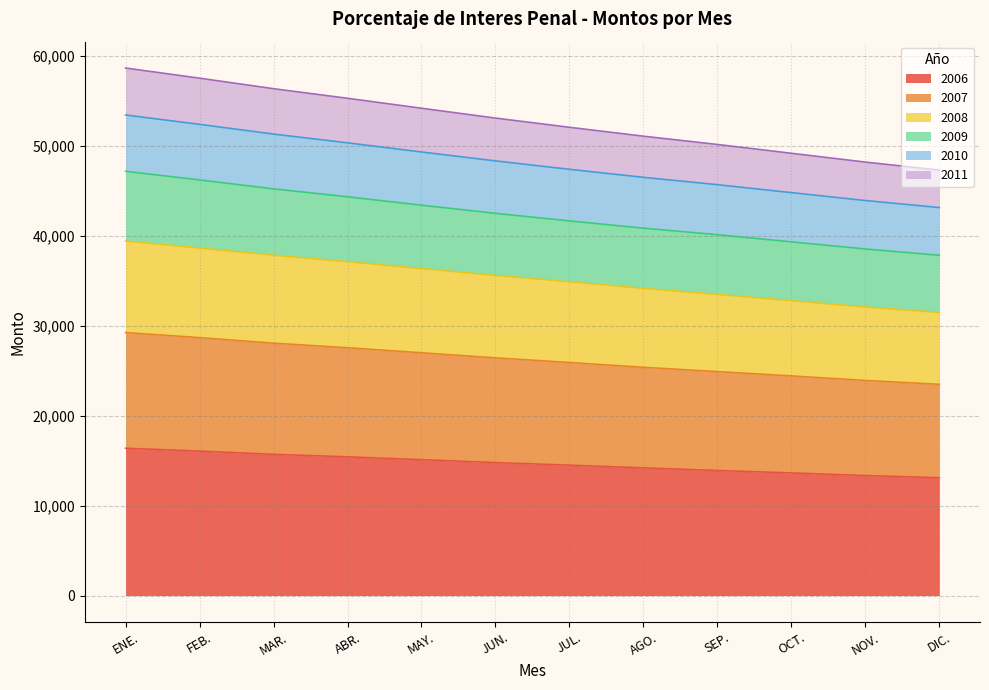

How many lines are shown in the chart?

6